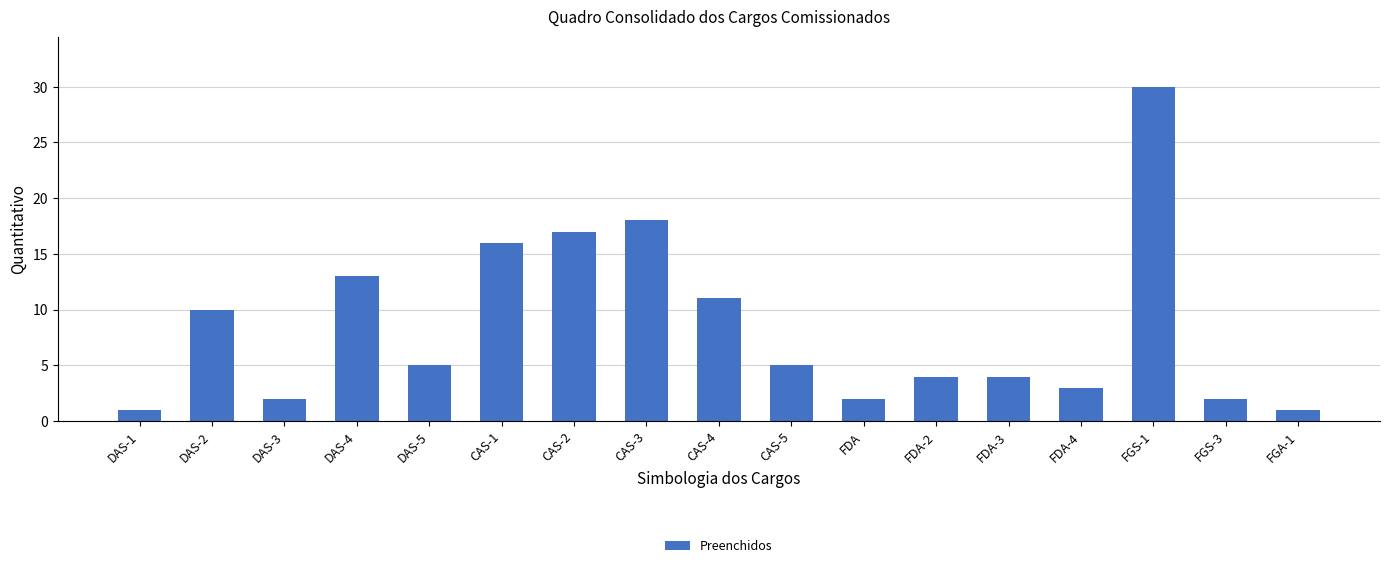

What is the ratio of the value at DAS-1 to the value at DAS-3?

0.5